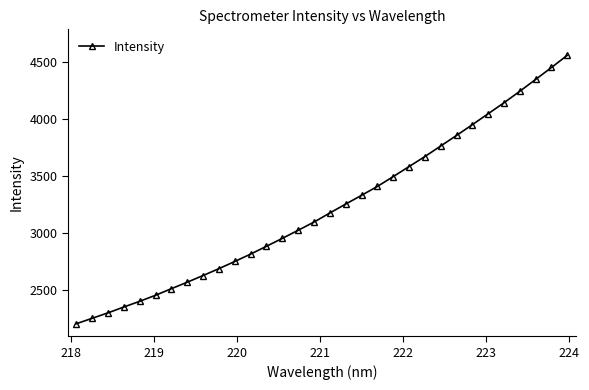

How many distinct data groups are displayed?

1